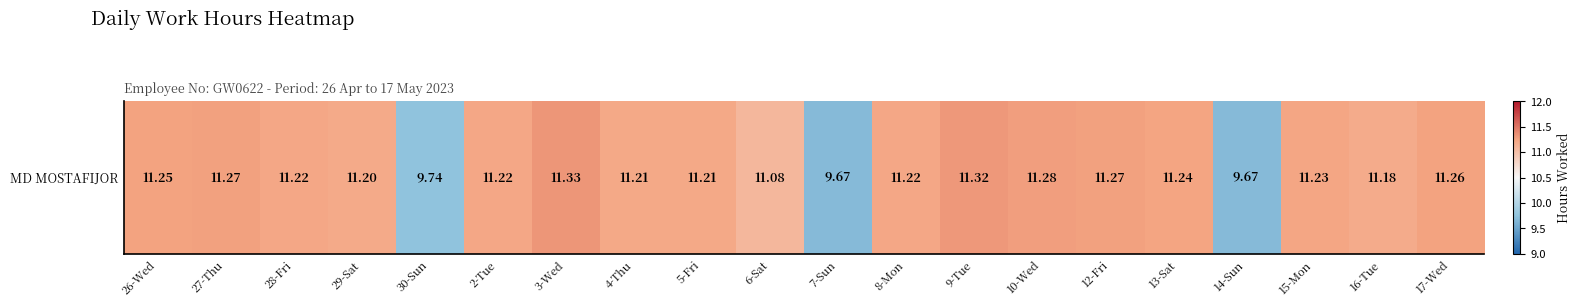

Which category has the highest value across all series?

3-Wed